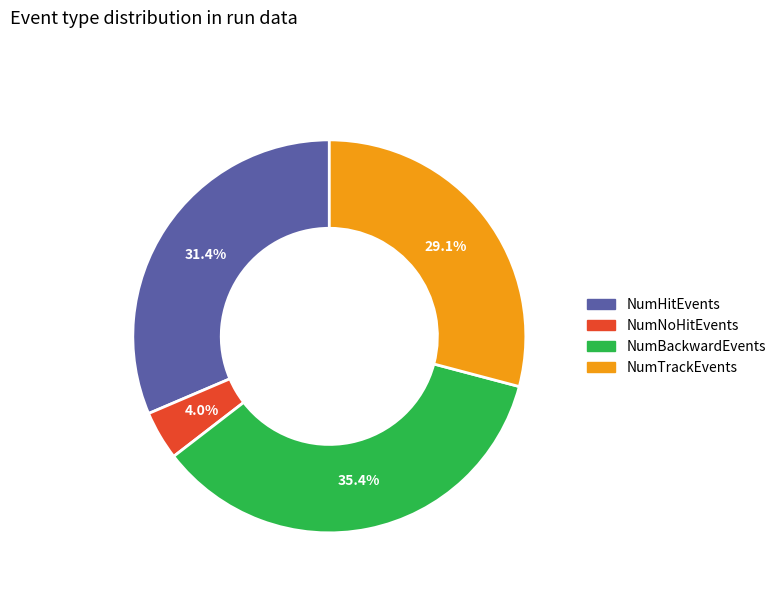

Is there a majority slice in this chart?

No